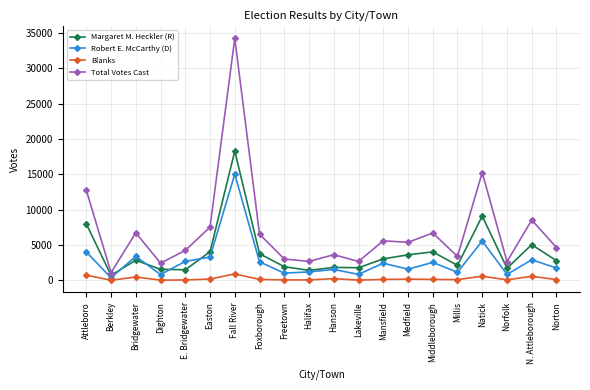

Between Attleboro and Foxborough, which series saw the biggest shift?

Total Votes Cast